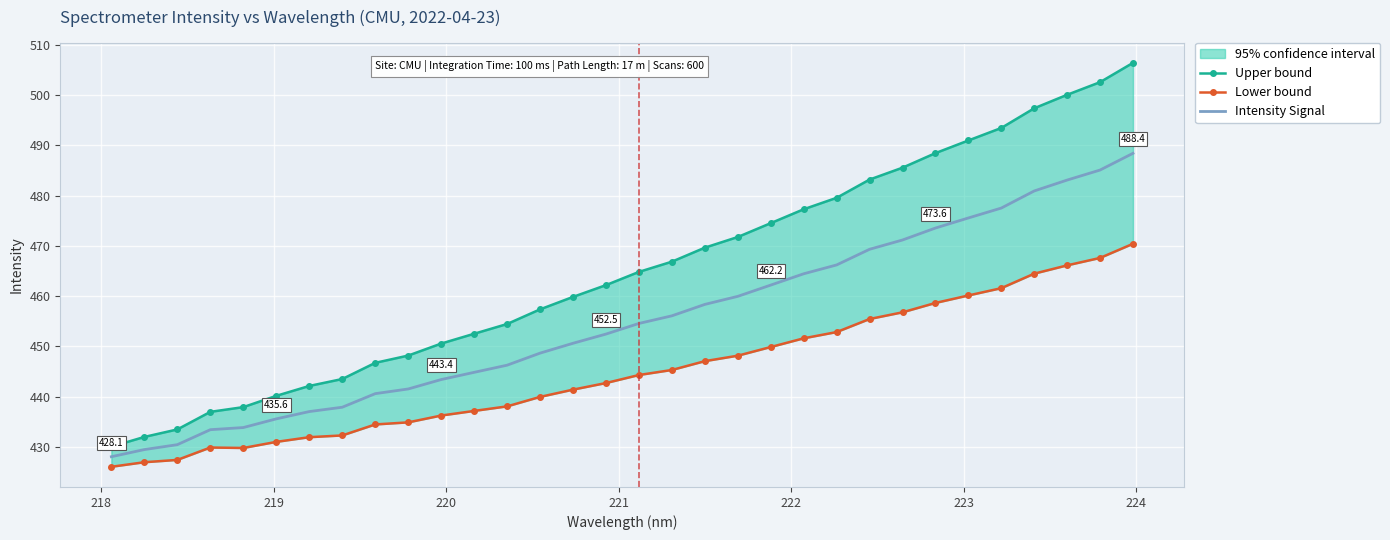

True or false: Intensity Signal and Lower bound cross at least once.

False